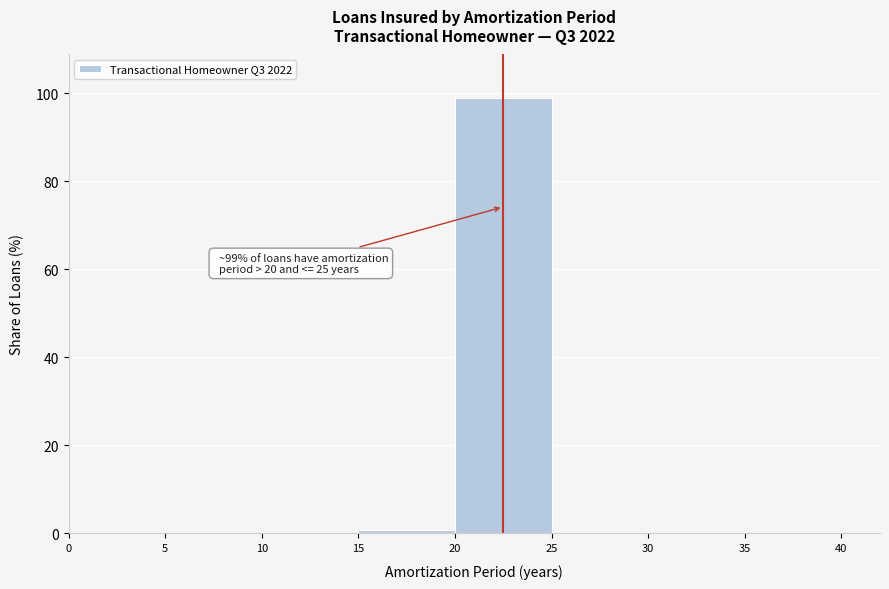

Which range on the x-axis has the tallest bar?

20 to 25